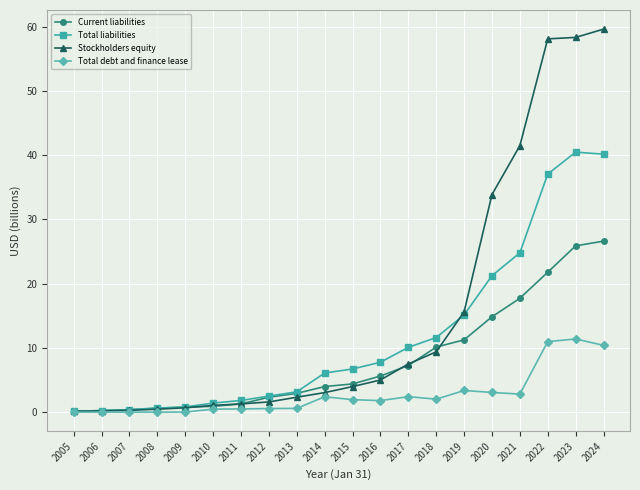

Which series has the widest spread of values?

Stockholders equity